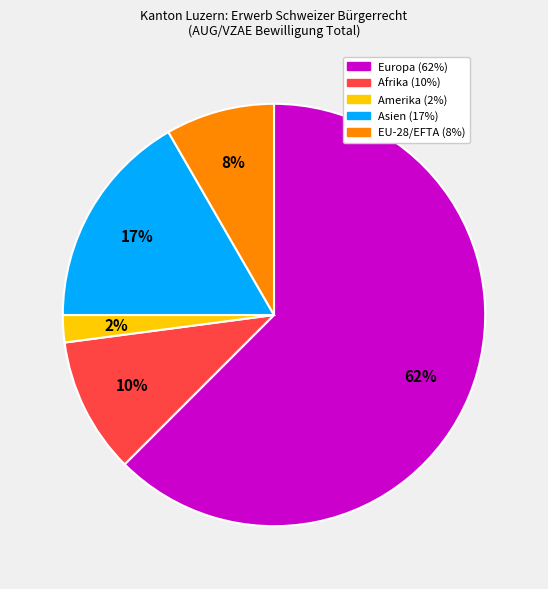

Is the sum of Asien and Amerika greater than half?

No